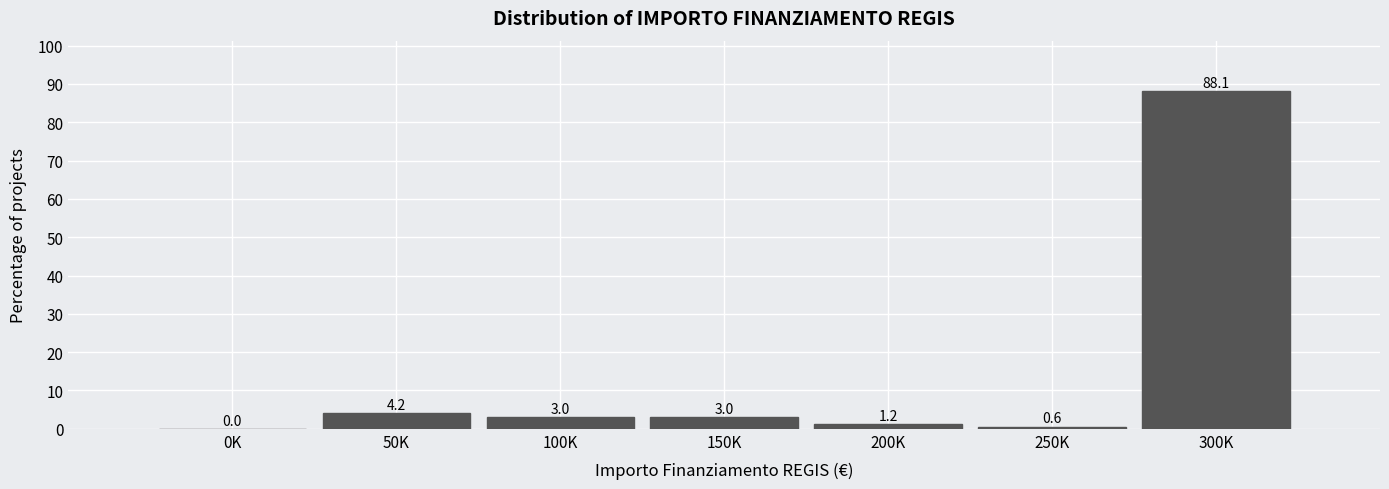

Reading left to right, what are all the values shown in this chart?

0K=0.0	50K=4.2	100K=3.0	150K=3.0	200K=1.2	250K=0.6	300K=88.1